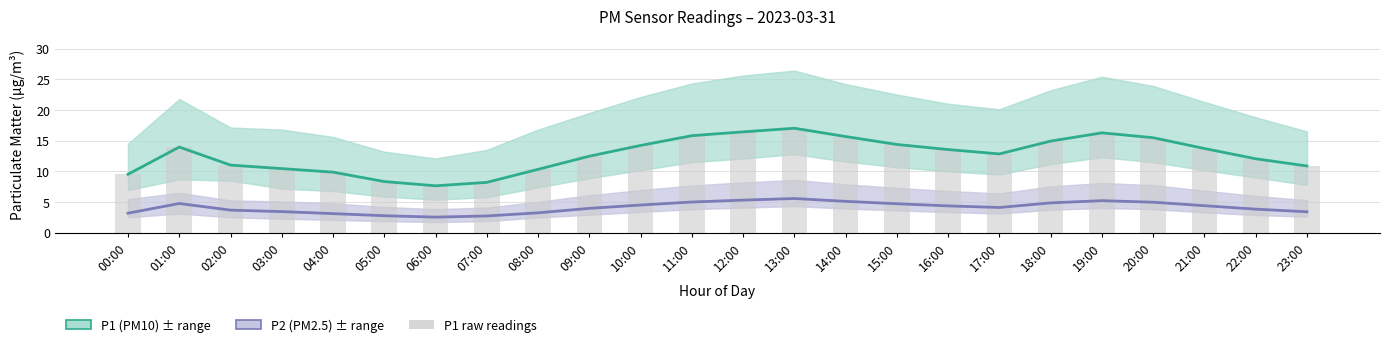

Reading left to right, extract all data points from this chart.

P1 (PM10): 9.5	14.0	11.0	10.4	9.9	8.3	7.7	8.2	10.3	12.5	14.2	15.8	16.4	17.0	15.7	14.4	13.6	12.8	14.9	16.3	15.5	13.7	12.1	10.9
P2 (PM2.5): 3.2	4.8	3.7	3.5	3.1	2.8	2.5	2.7	3.2	4.0	4.5	5.0	5.3	5.6	5.1	4.7	4.4	4.1	4.9	5.2	5.0	4.4	3.9	3.4
P1 raw readings: 9.5	14.0	11.0	10.4	9.9	8.3	7.7	8.2	10.3	12.5	14.2	15.8	16.4	17.0	15.7	14.4	13.6	12.8	14.9	16.3	15.5	13.7	12.1	10.9